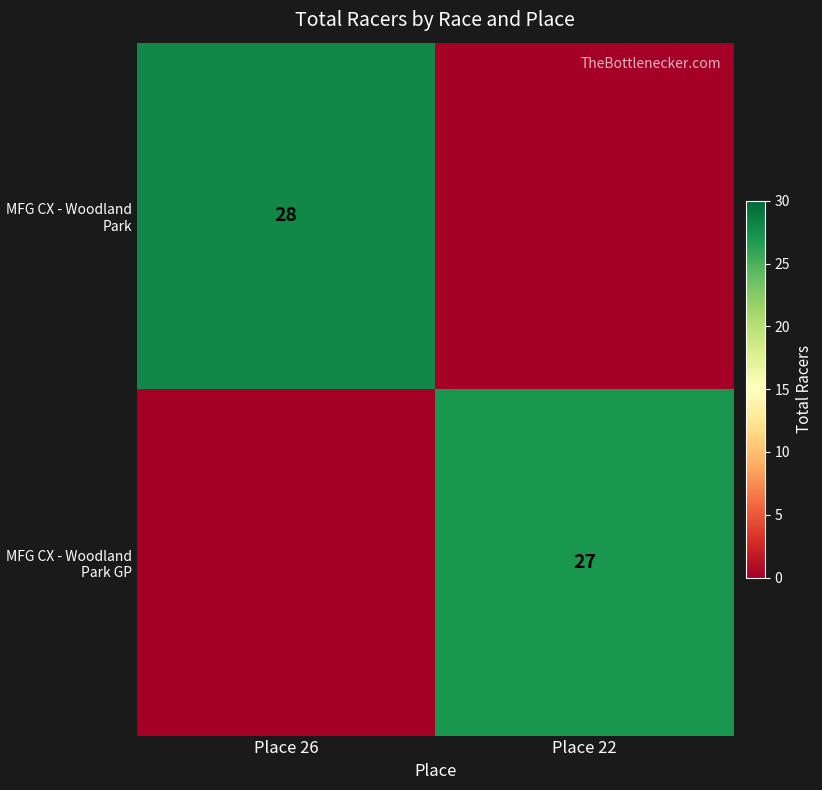

The MFG CX - Woodland Park GP series shows 38 at Place 22. True or false?

False